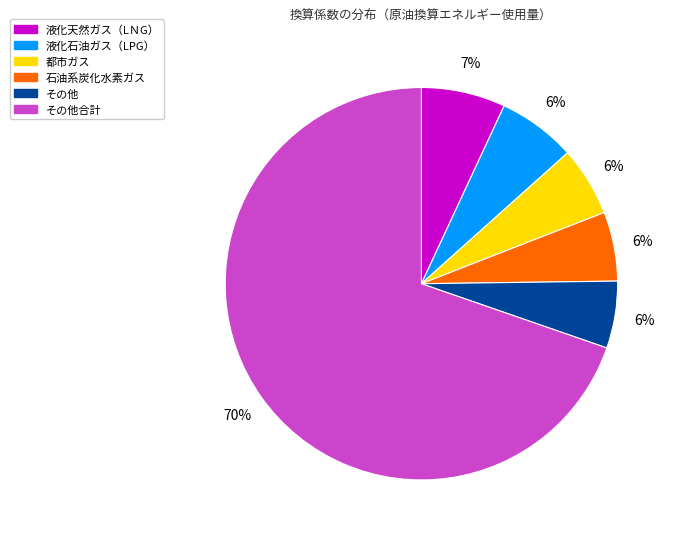

Is there any slice that represents more than half of the pie?

Yes